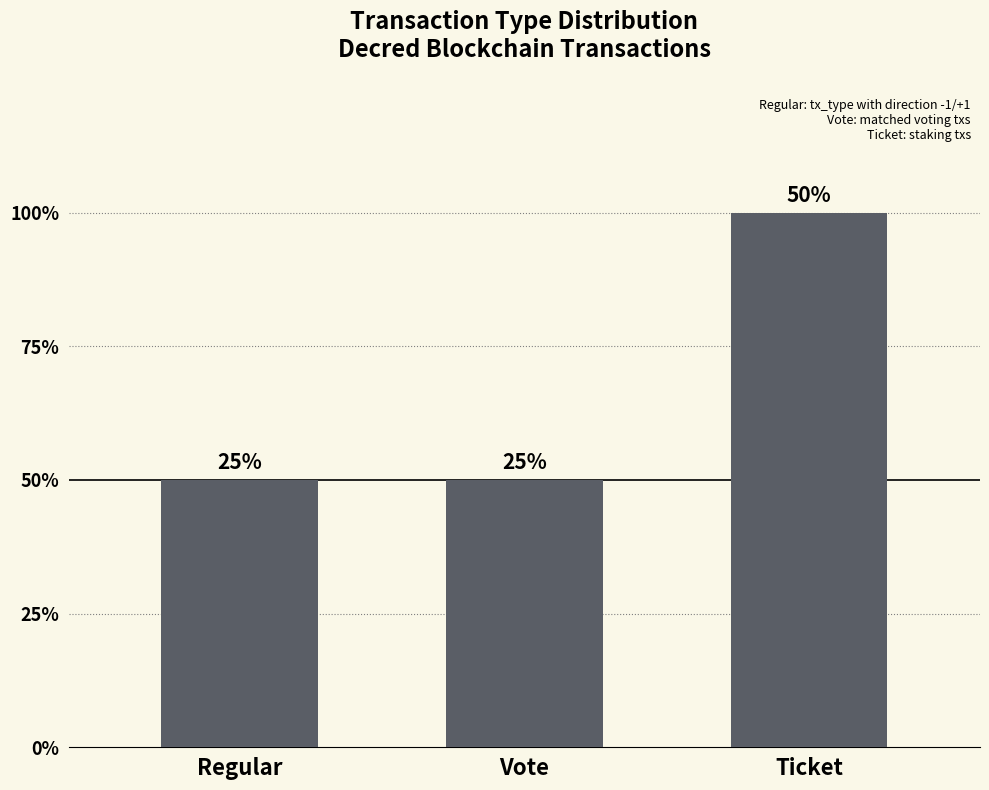

Which label corresponds to the largest value in the chart?

Ticket